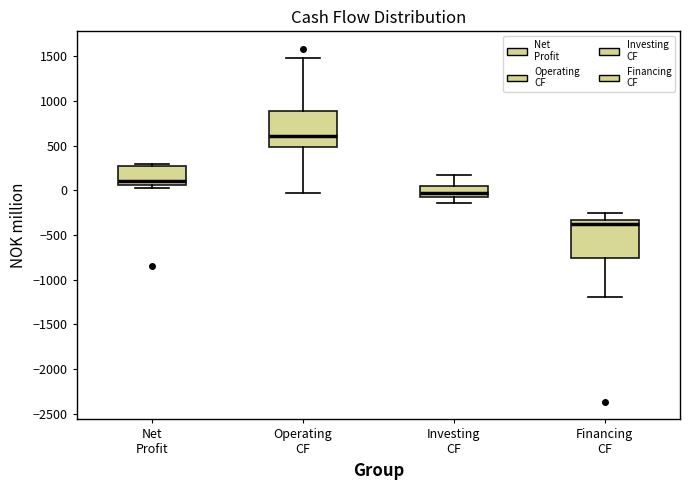

Which box has the lowest median line?

Financing CF